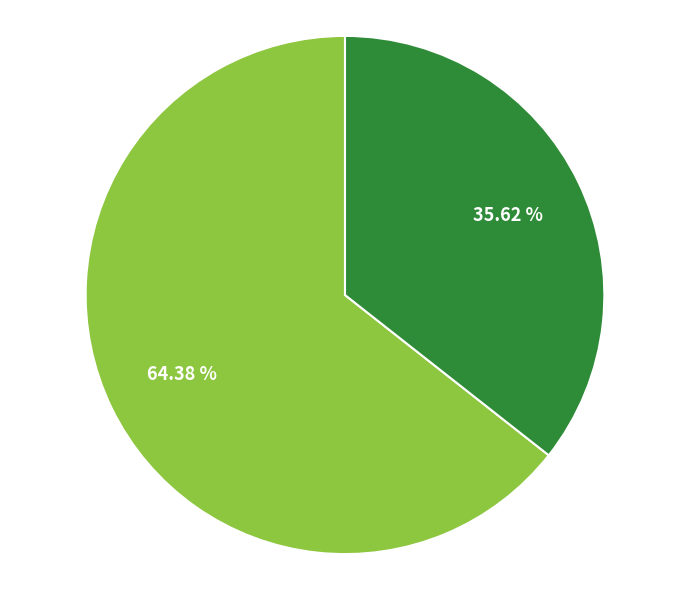

Count the number of slices in the pie.

2